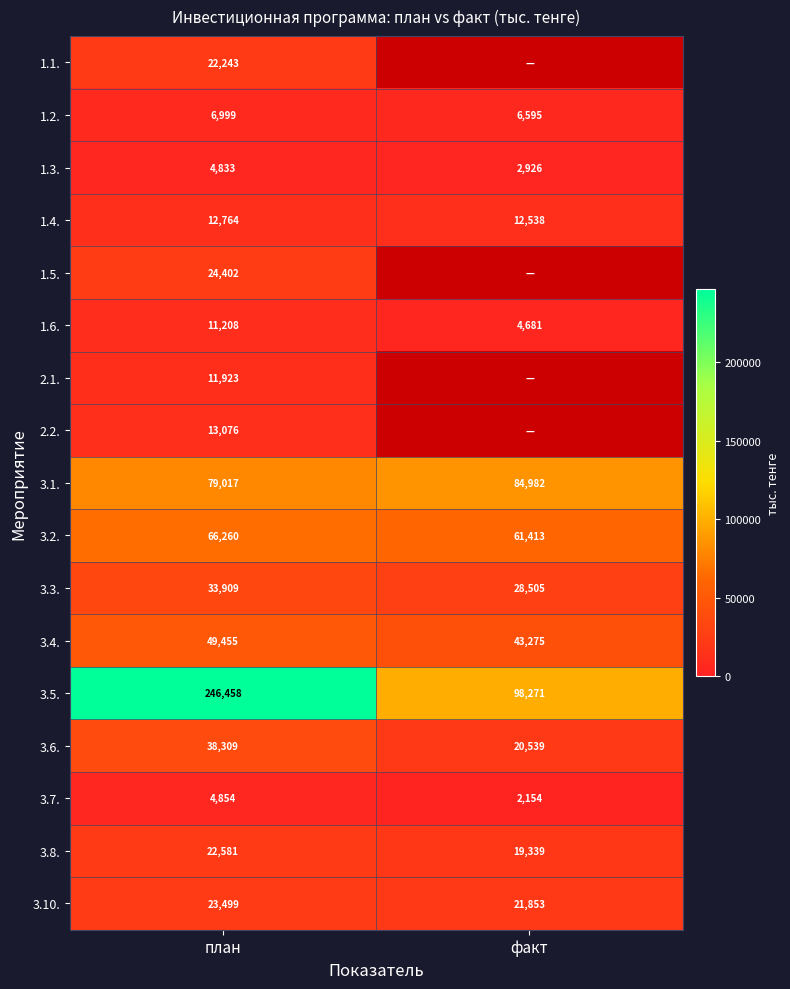

List the labels in order of 1.6. value, largest first.

план, факт